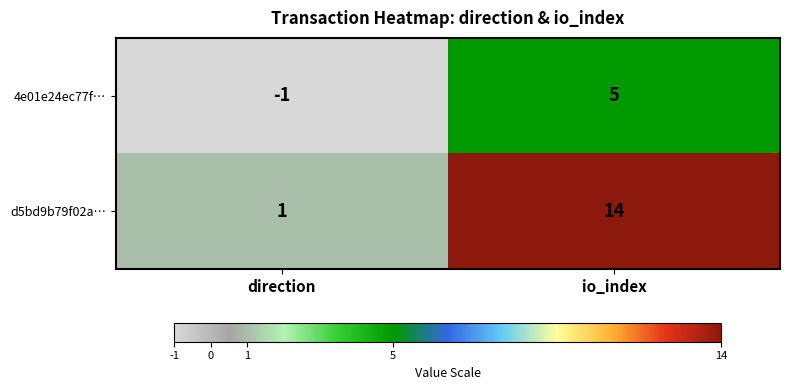

True or false: 4e01e24ec77f… has a value of -1 at direction.

True